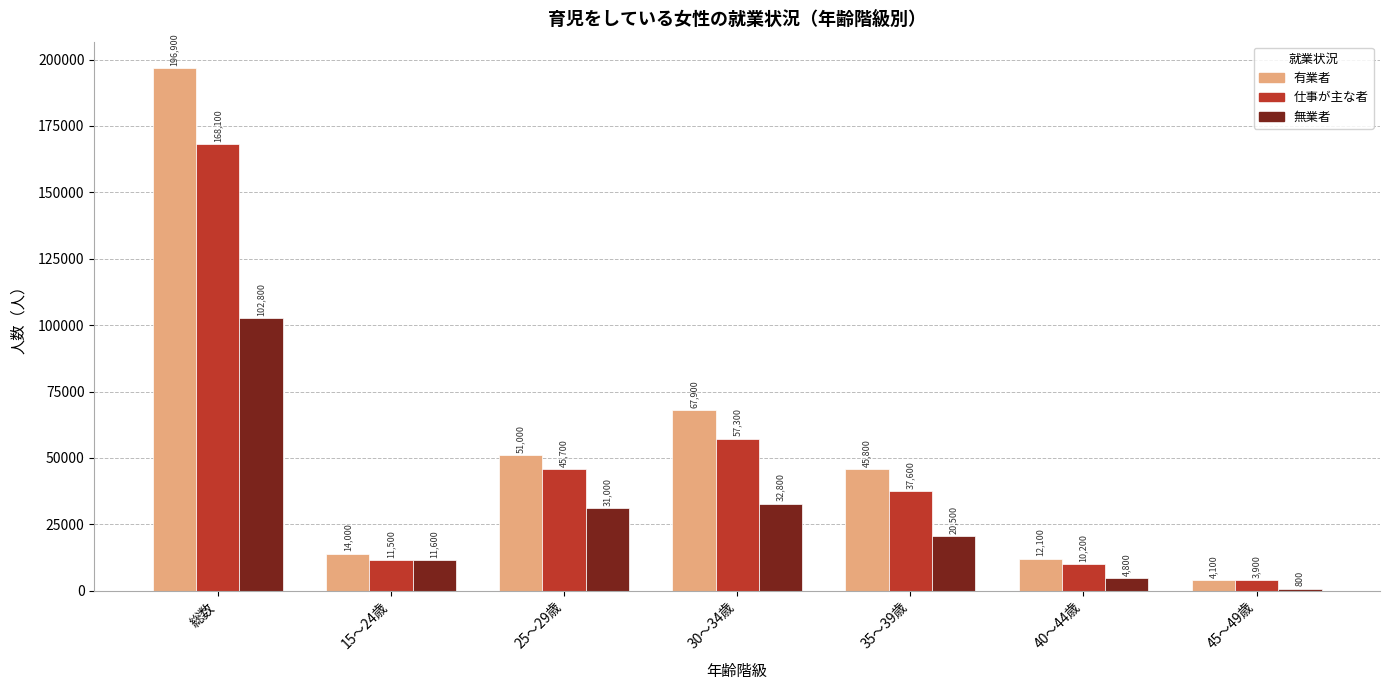

Where does the 無業者 series first go above 20500?

総数